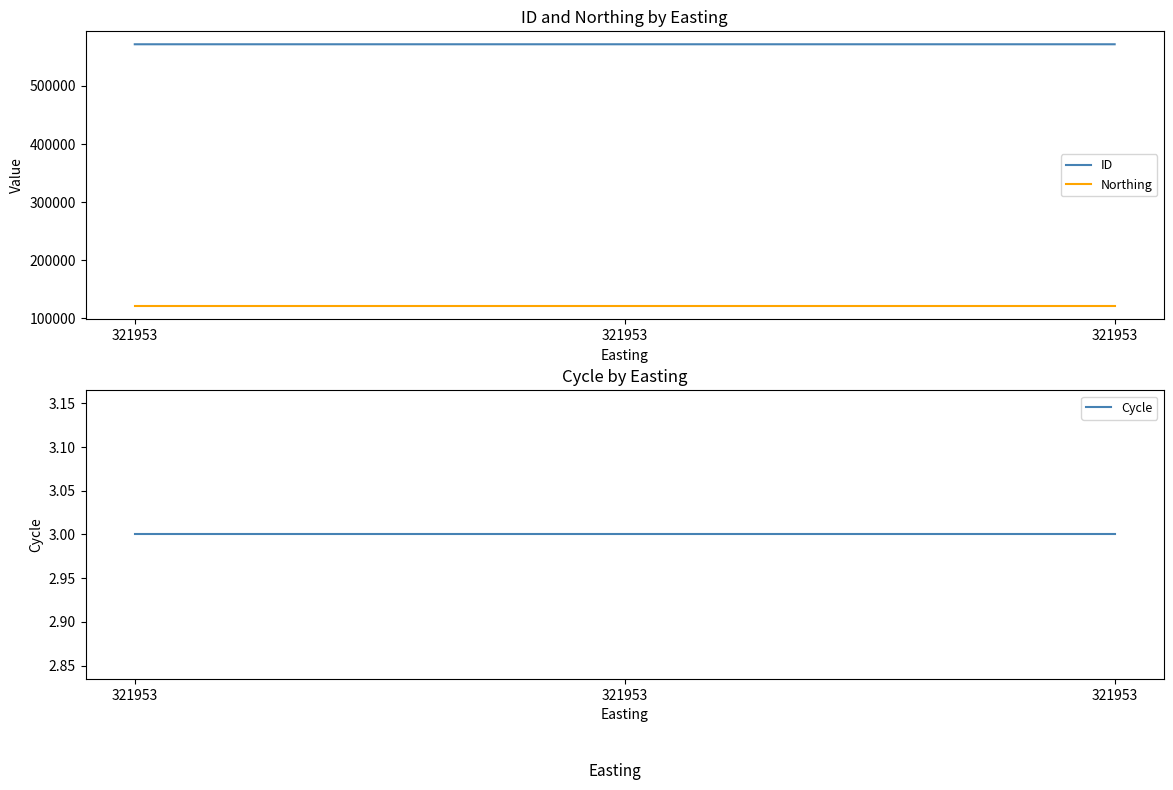

The ID series shows 571216 at 321953. True or false?

True